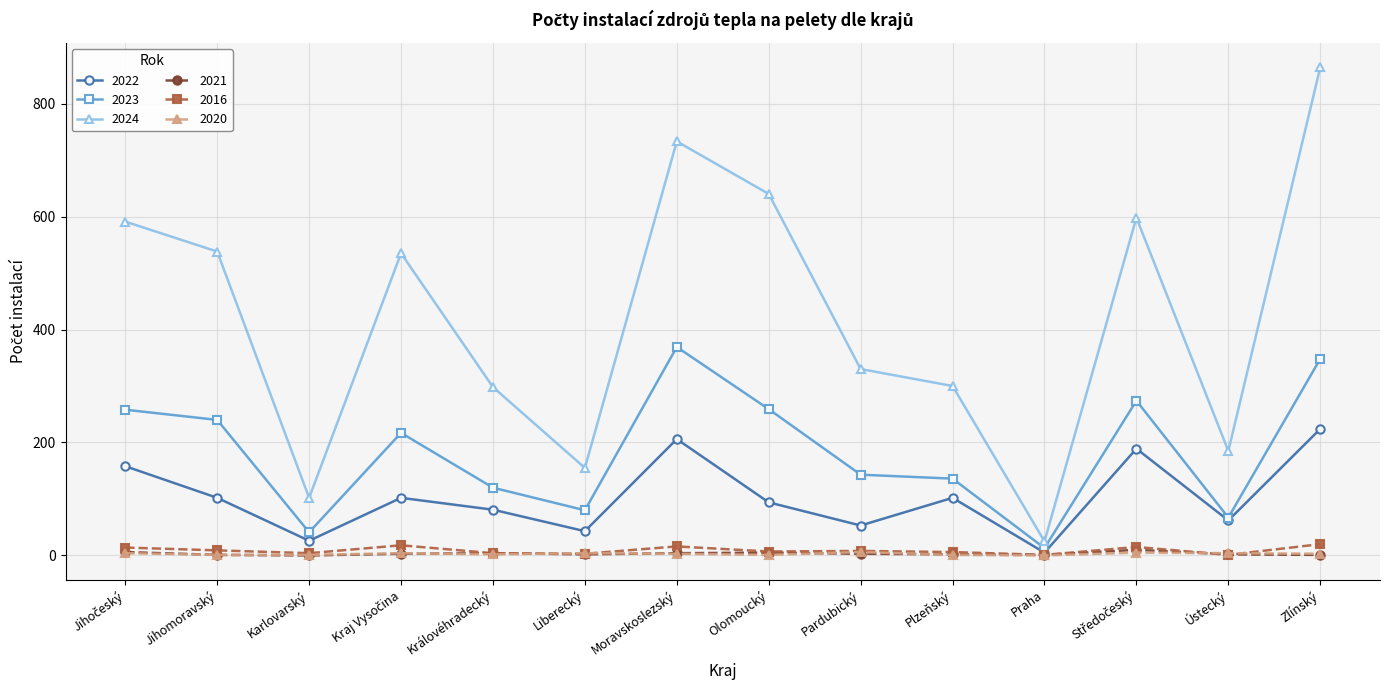

Which series has the largest range (max minus min)?

2024